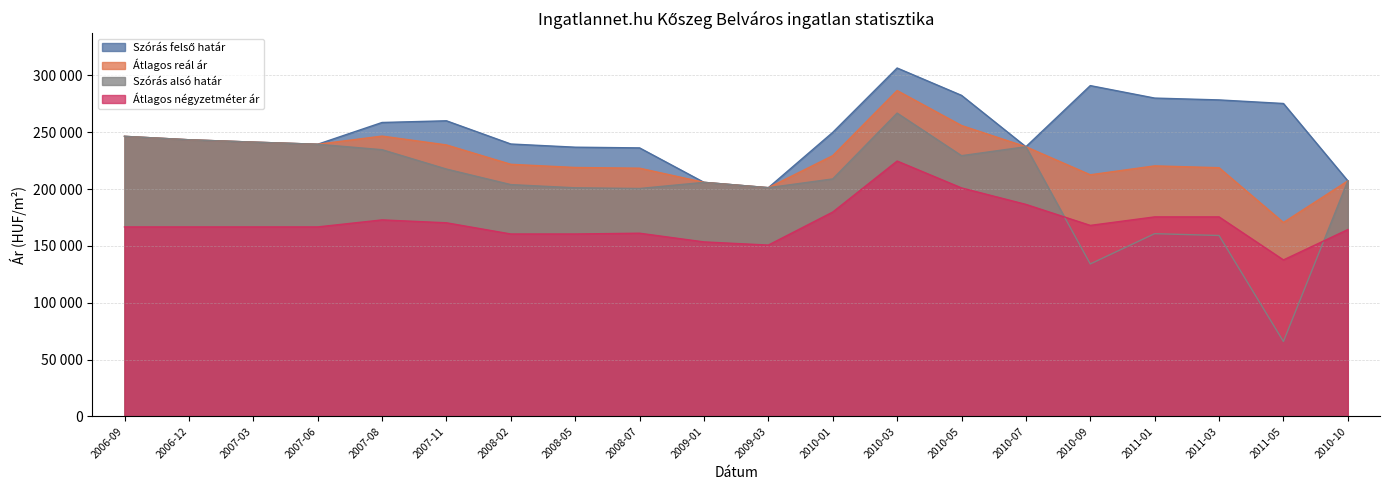

What position from the right is 2008-05?

13